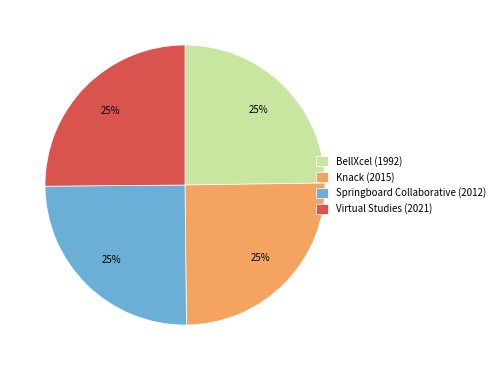

How many segments does this pie chart have?

4